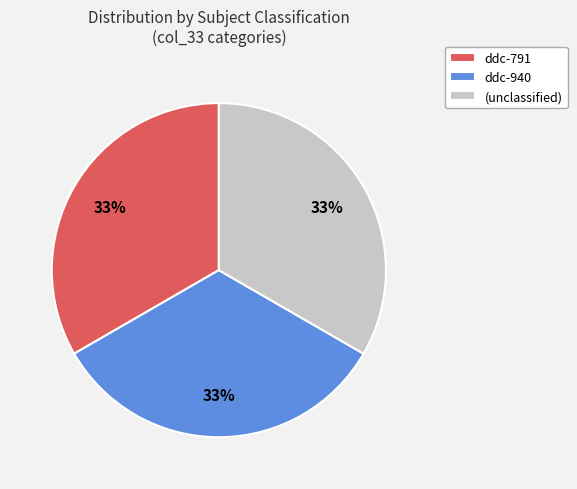

Is there any slice that represents more than half of the pie?

No